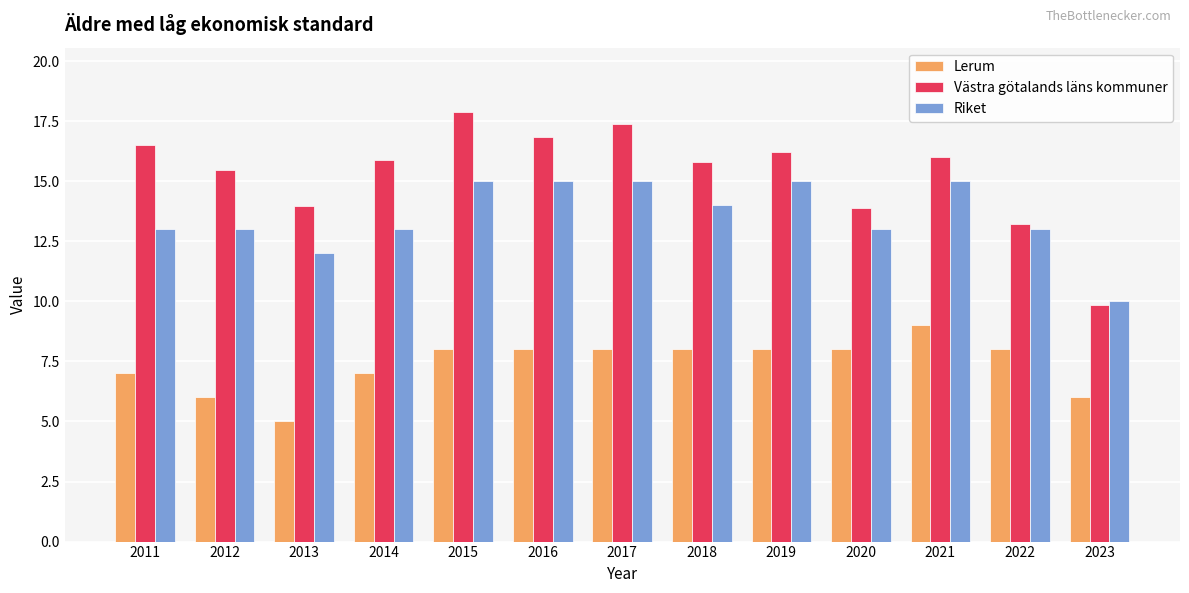

How many distinct data groups are displayed?

3